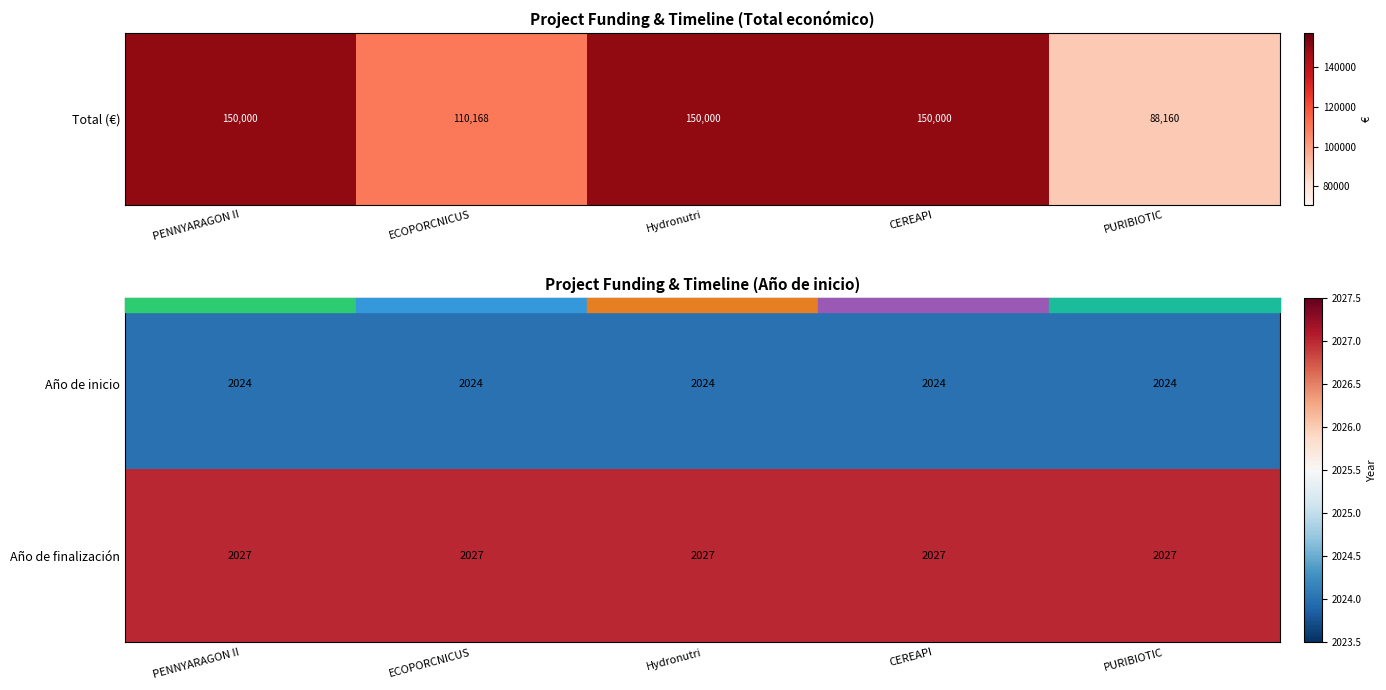

What is the smallest value displayed?

2024